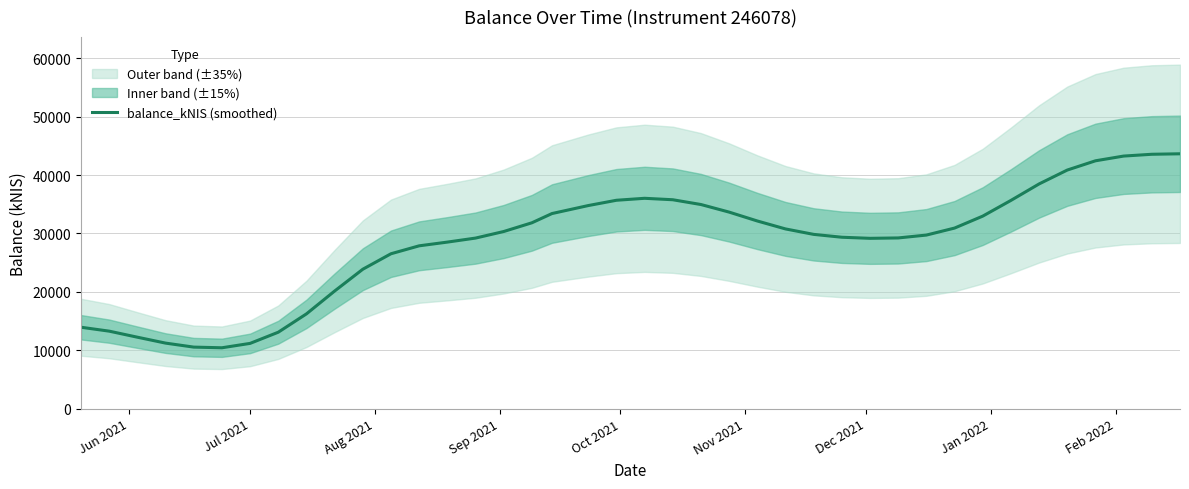

Reading left to right, transcribe all the data shown in this chart.

13933.4	13263.7	12228.0	11216.2	10530.6	10417.3	11168.0	13082.8	16224.8	20136.9	23871.4	26522.5	27880.4	28518.3	29206.5	30330.9	31825.4	33410.1	34776.2	35683.8	36020.9	35772.8	34954.7	33655.0	32135.0	30773.6	29840.9	29350.5	29163.8	29231.0	29722.3	30921.6	32967.8	35658.9	38482.2	40859.6	42443.3	43253.9	43562.0	43644.5